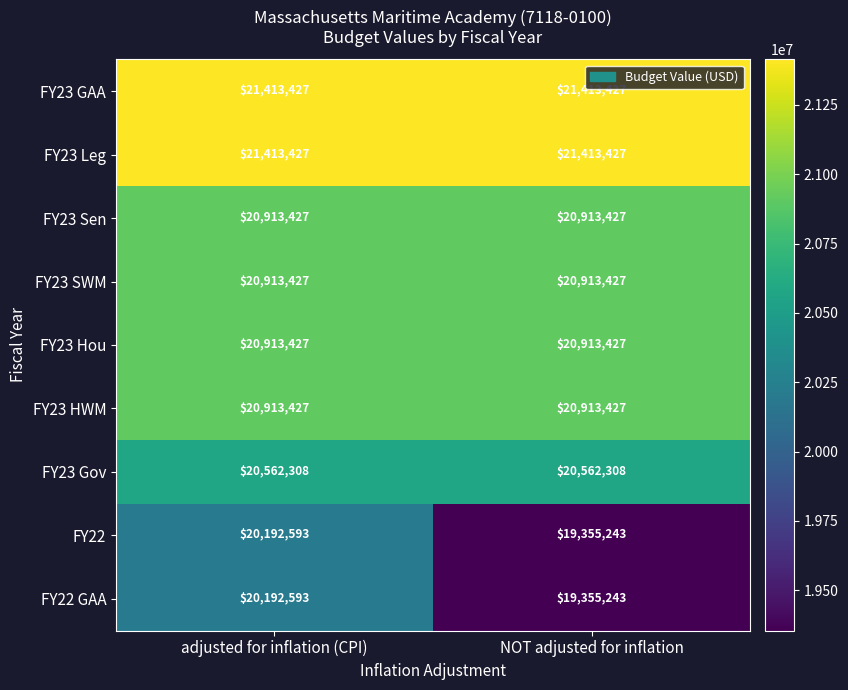

At which category is the sum across all series the highest?

adjusted for inflation (CPI)